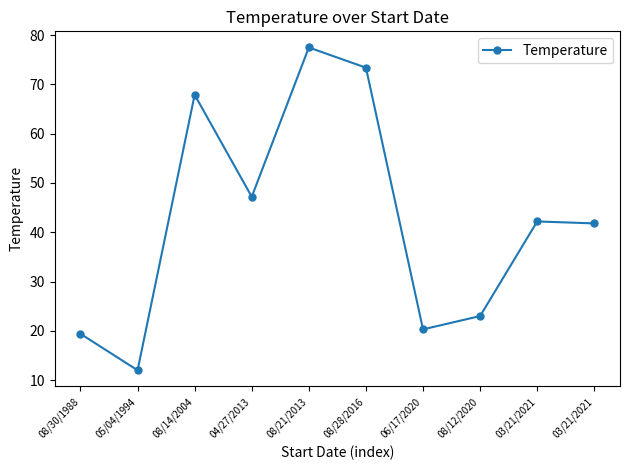

How many distinct data groups are displayed?

1